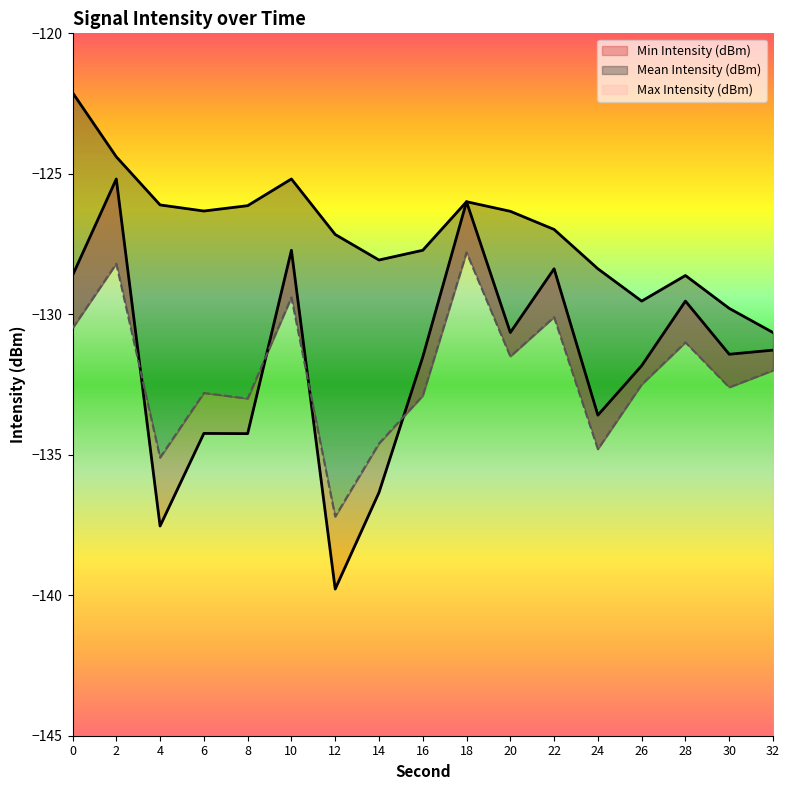

What is the difference between the highest and lowest values at 8?

8.1